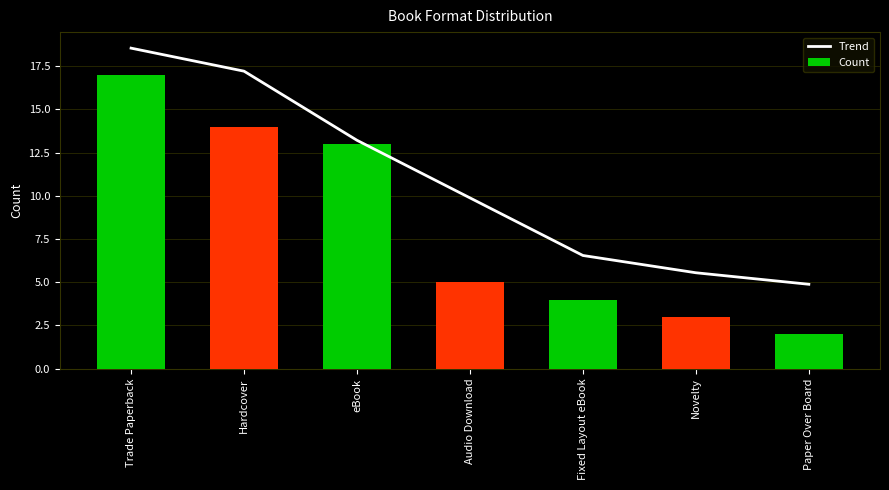

Rank the series at Novelty from lowest to highest value.

Count, Trend